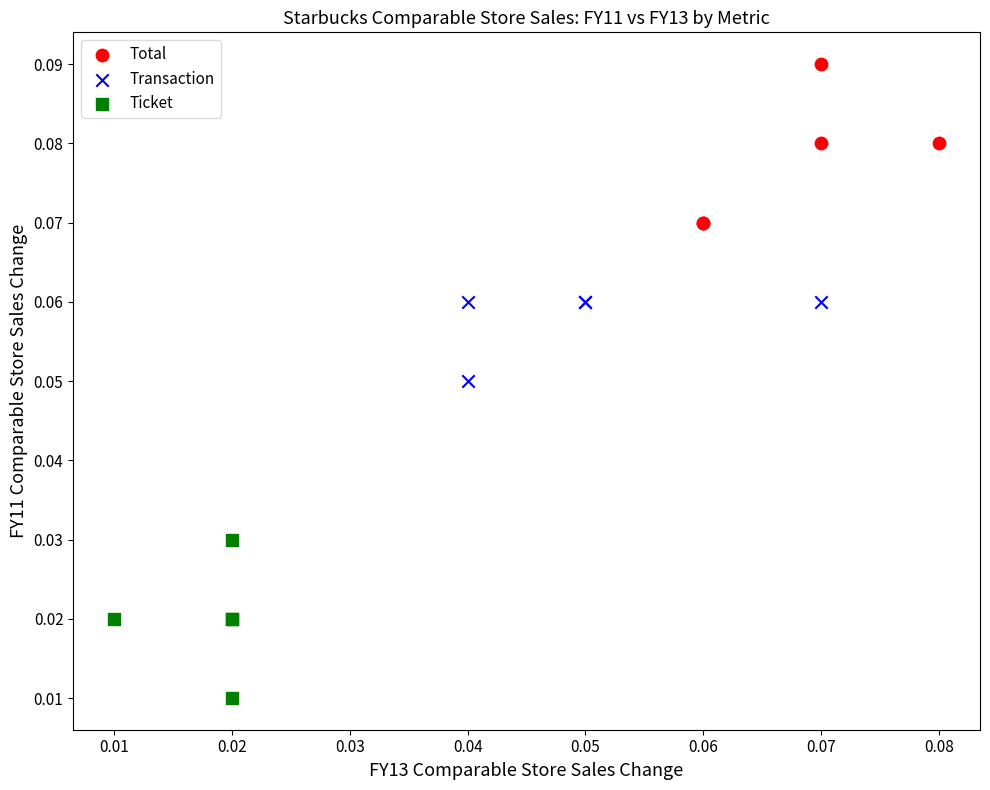

Which series contains the highest Y value?

Total